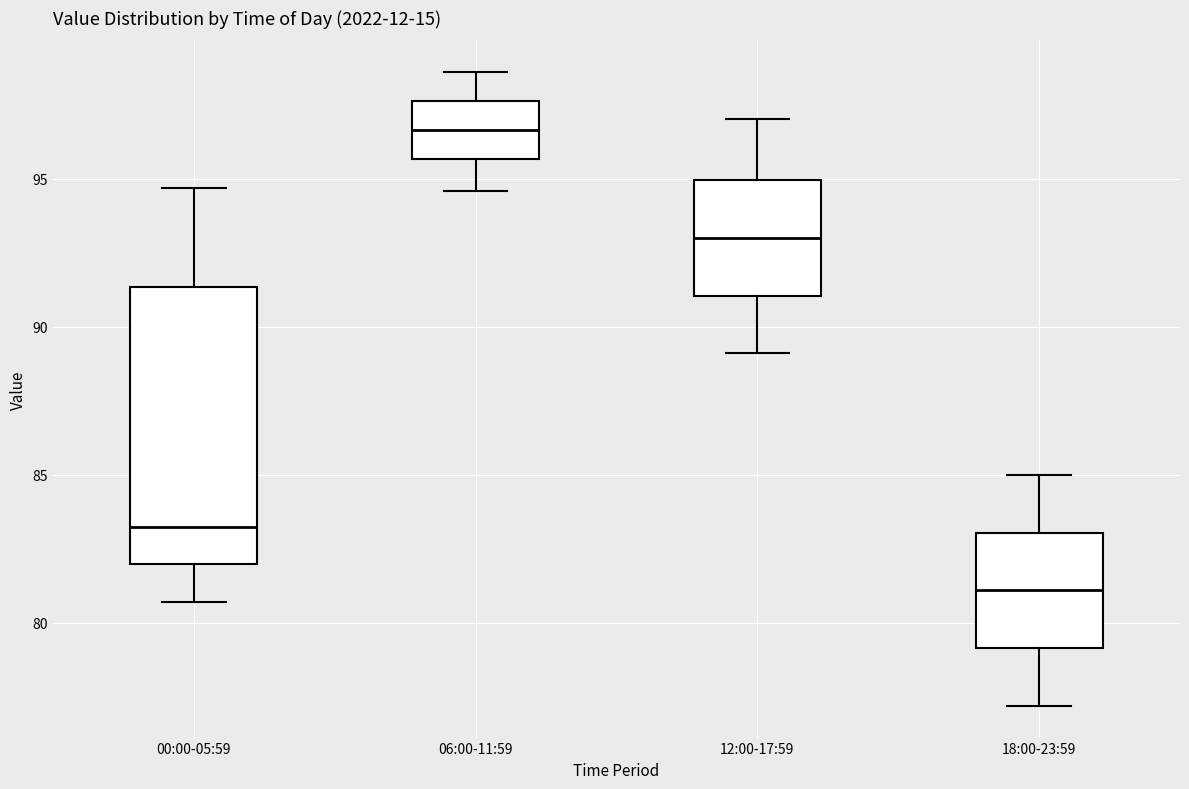

Comparing the boxes themselves (not the whiskers), which one is the tallest?

00:00-05:59